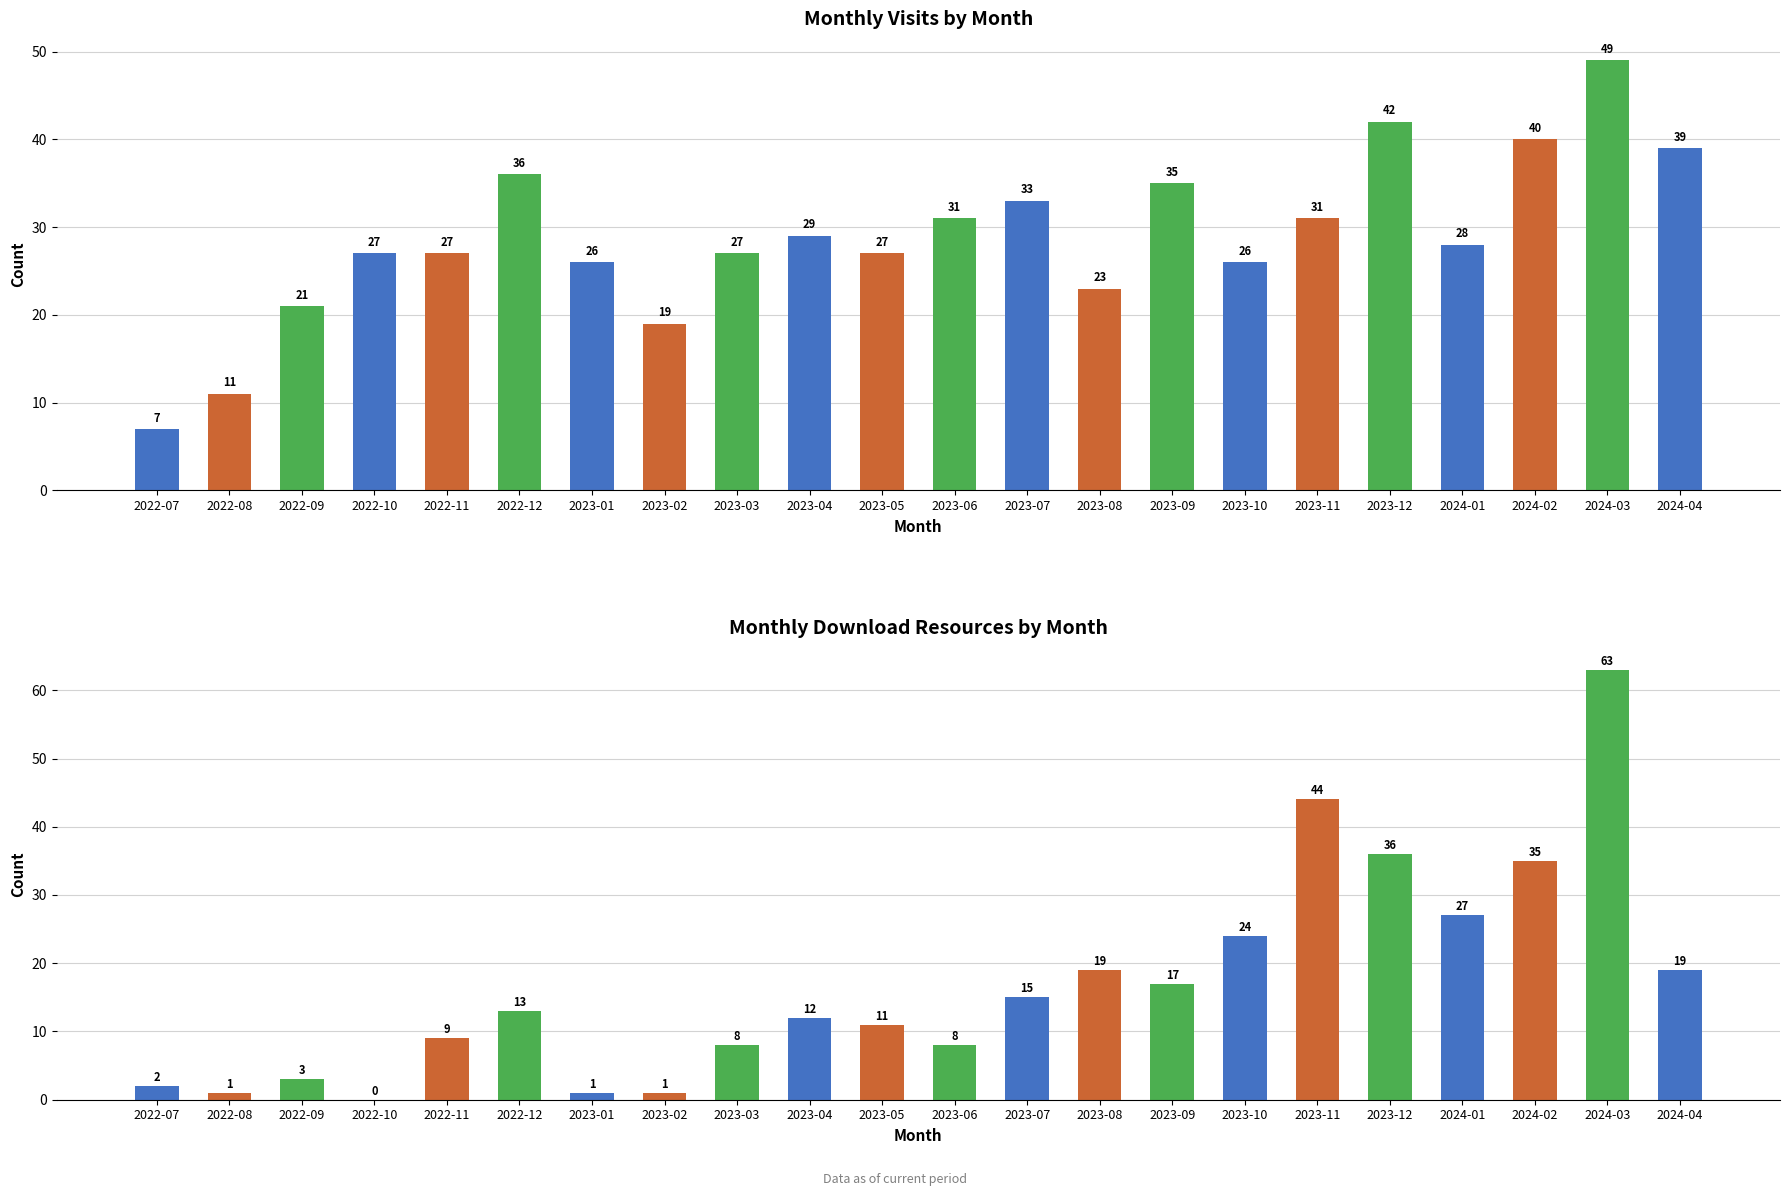

At which category is the sum across all series the highest?

2024-03